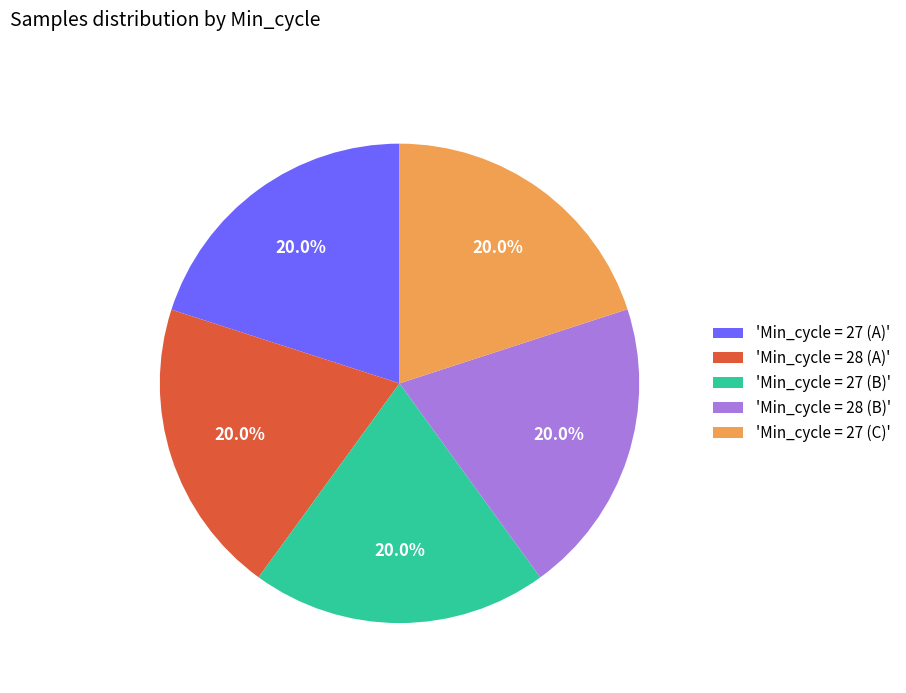

What is the ratio of the value at 'Min_cycle = 28 (B)' to the value at 'Min_cycle = 27 (A)'?

1.0